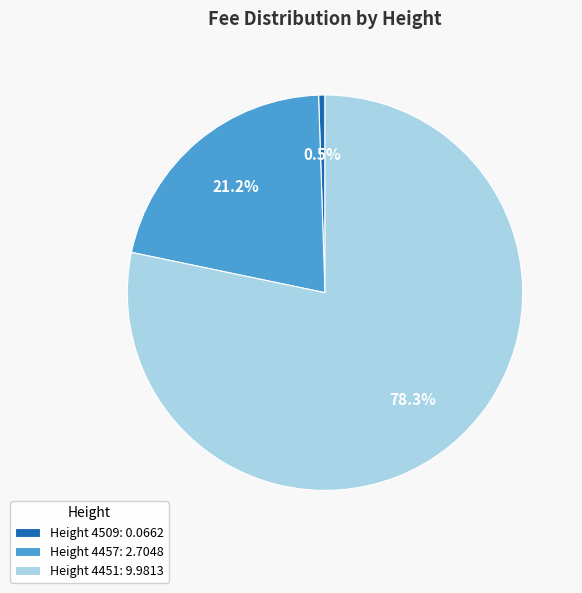

Is the sum of Height 4457: 2.7048 and Height 4509: 0.0662 greater than half?

No